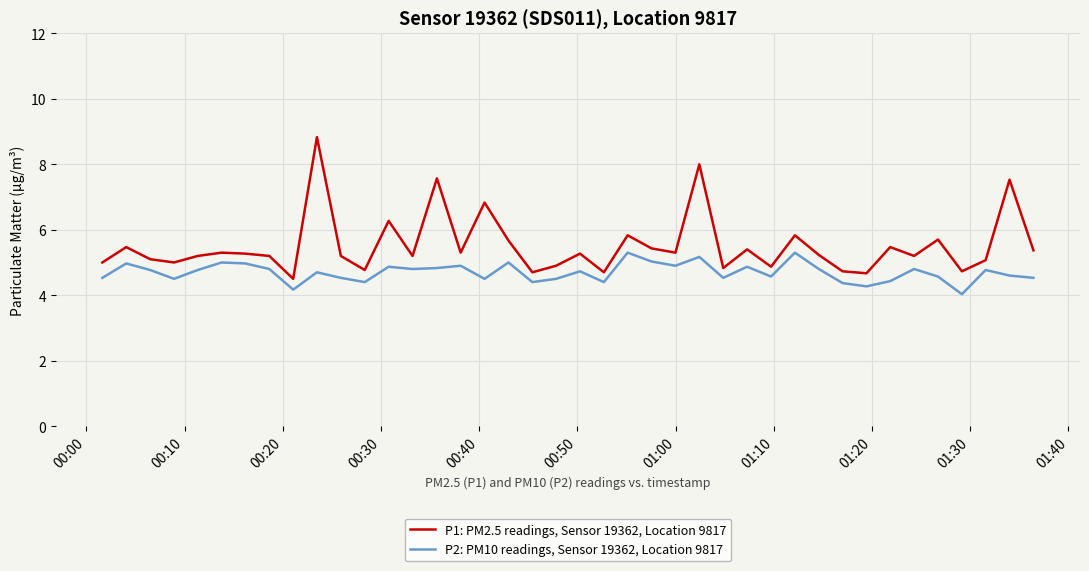

What is the difference between the maximum and minimum values in the P2: PM10 readings, Sensor 19362, Location 9817 series?

1.3